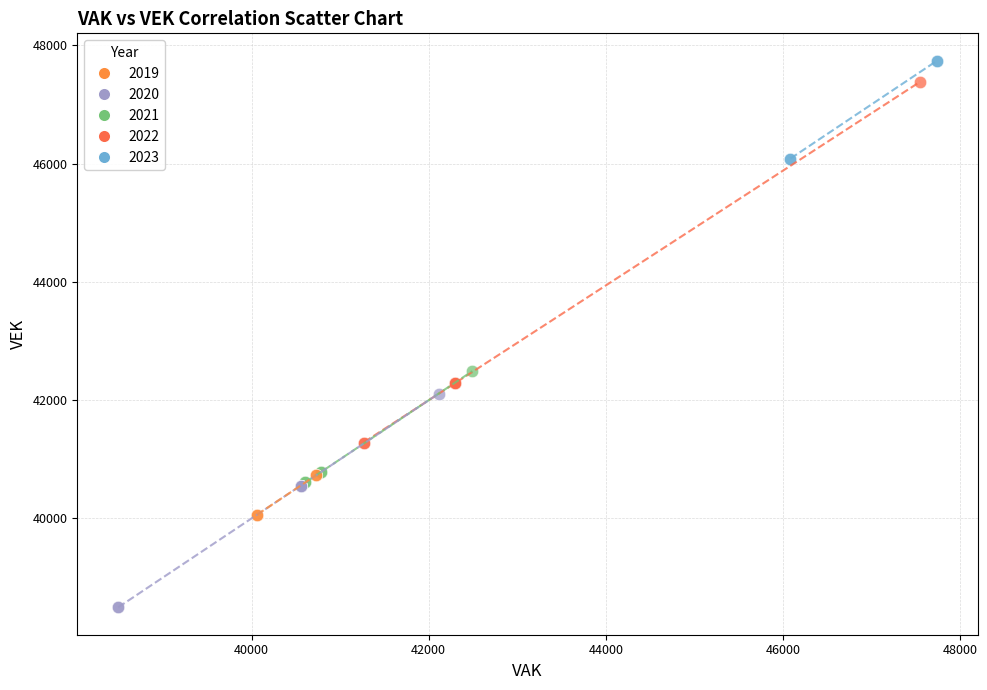

Which series reaches the minimum Y coordinate?

2020